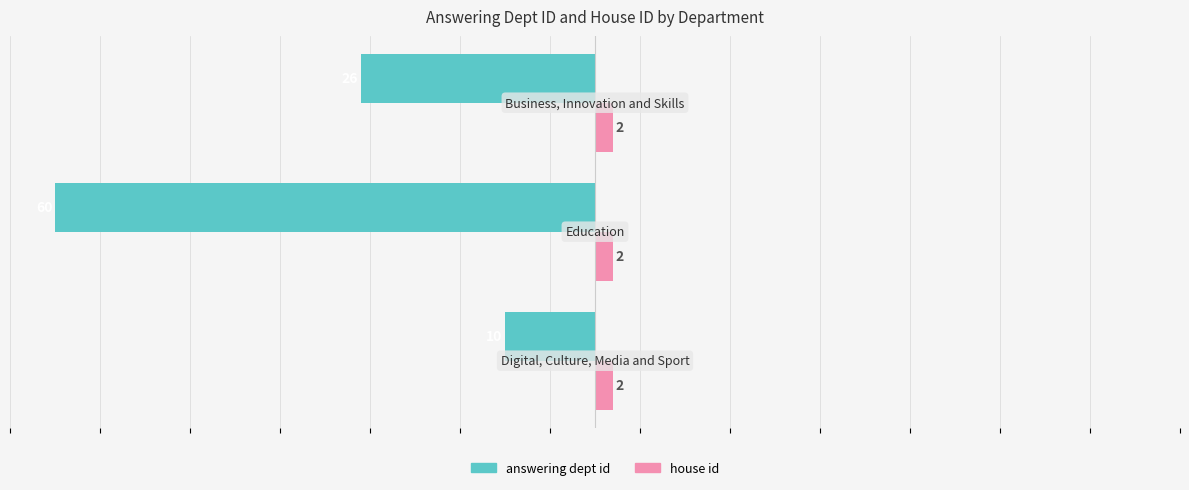

Rank the series by their maximum value, from lowest to highest.

answering dept id, house id